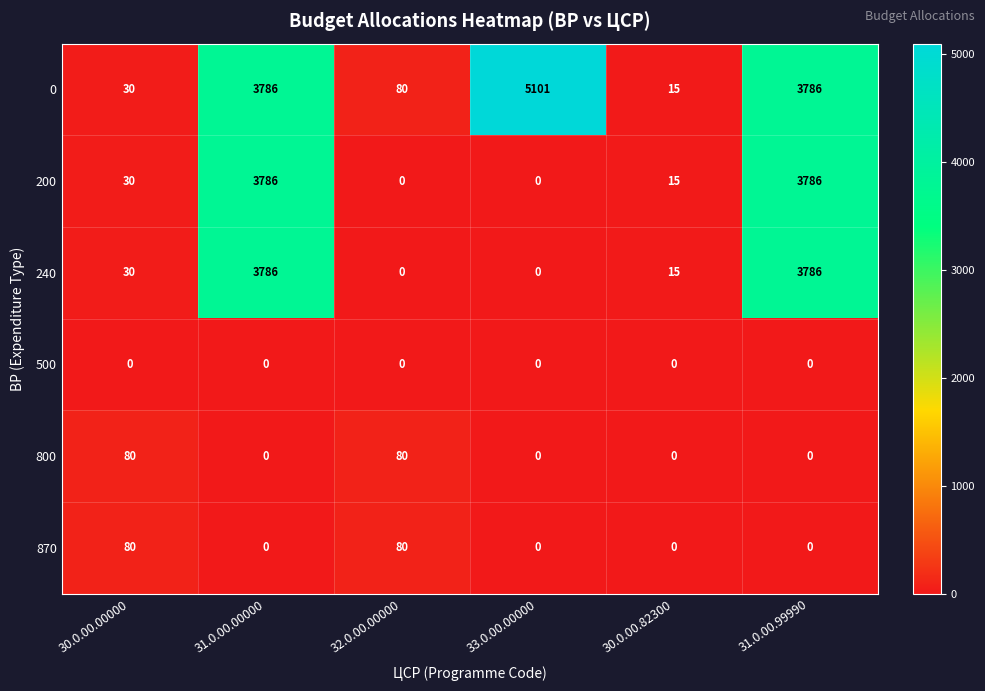

What is the sum of the 240 values at 32.0.00.00000 and 31.0.00.99990?

3786